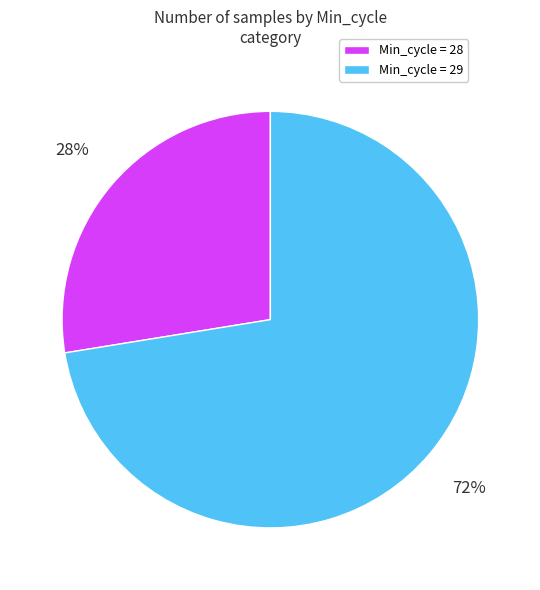

True or false: Min_cycle = 28 accounts for 15% of the total.

False